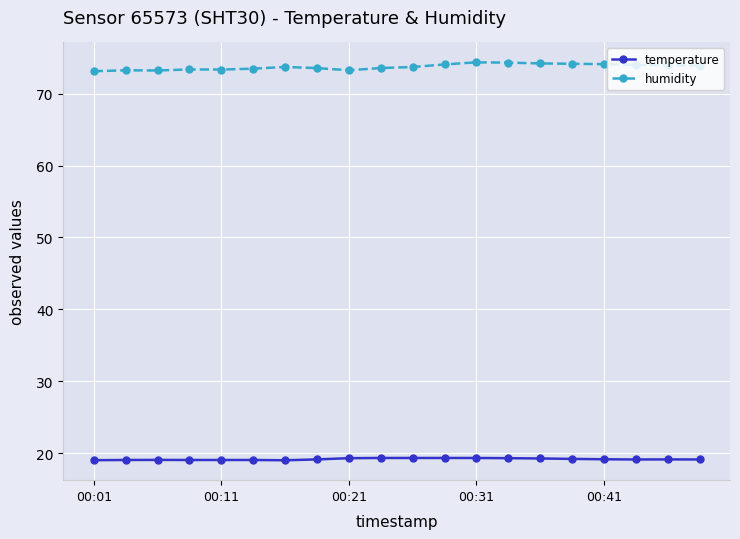

How many categories are shown in the chart?

20